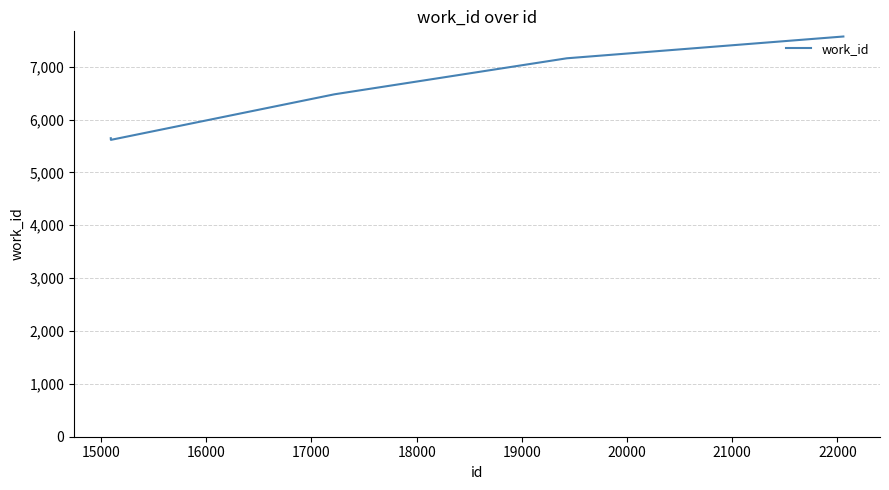

How many categories are shown in the chart?

5